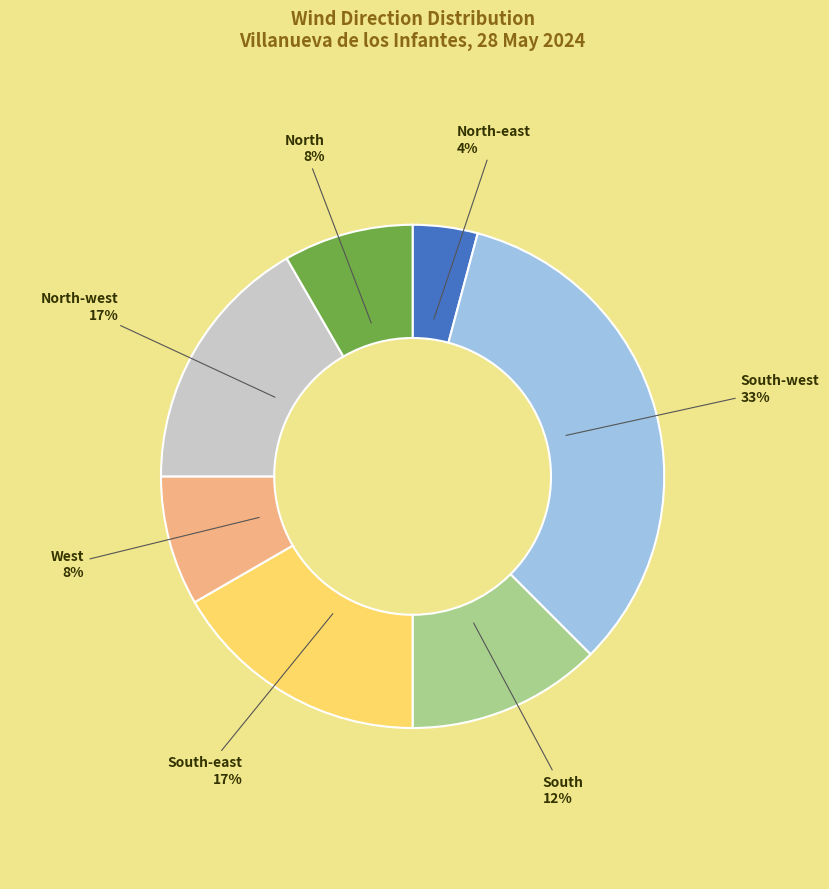

How many segments does this pie chart have?

7